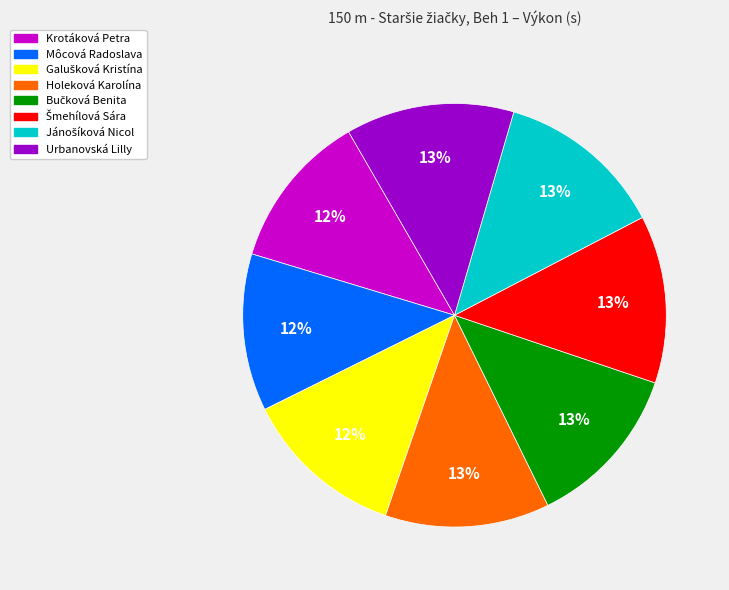

Is it true that Môcová Radoslava is 18% of the pie?

False